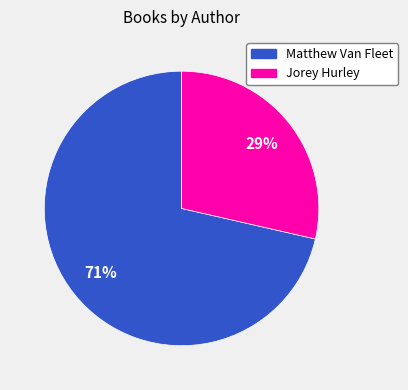

To the nearest percent, what is the combined percentage of Jorey Hurley and Matthew Van Fleet?

100%